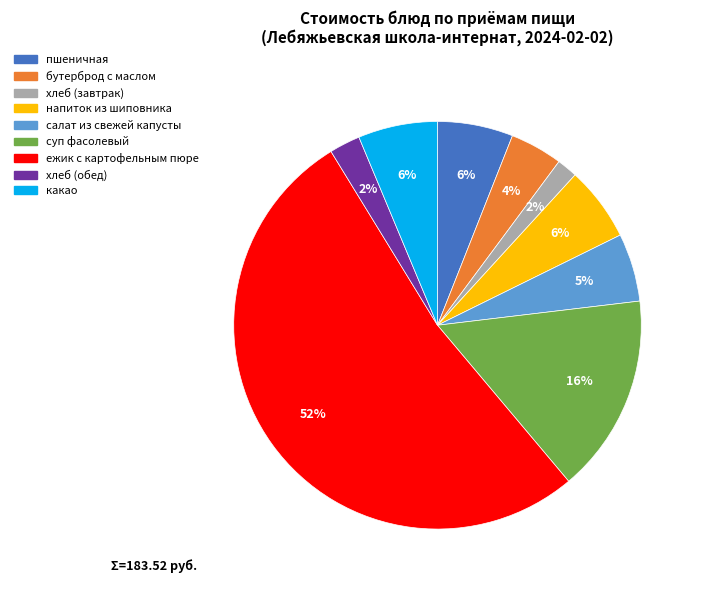

Is the sum of хлеб (обед) and суп фасолевый greater than half?

No